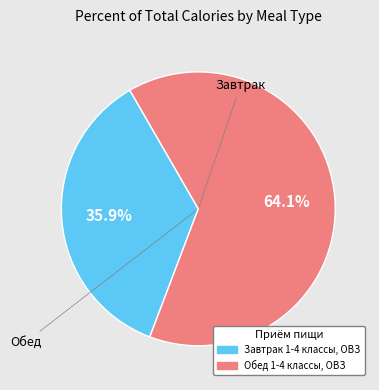

Is it true that Обед 1-4 классы, ОВЗ is 74% of the pie?

False